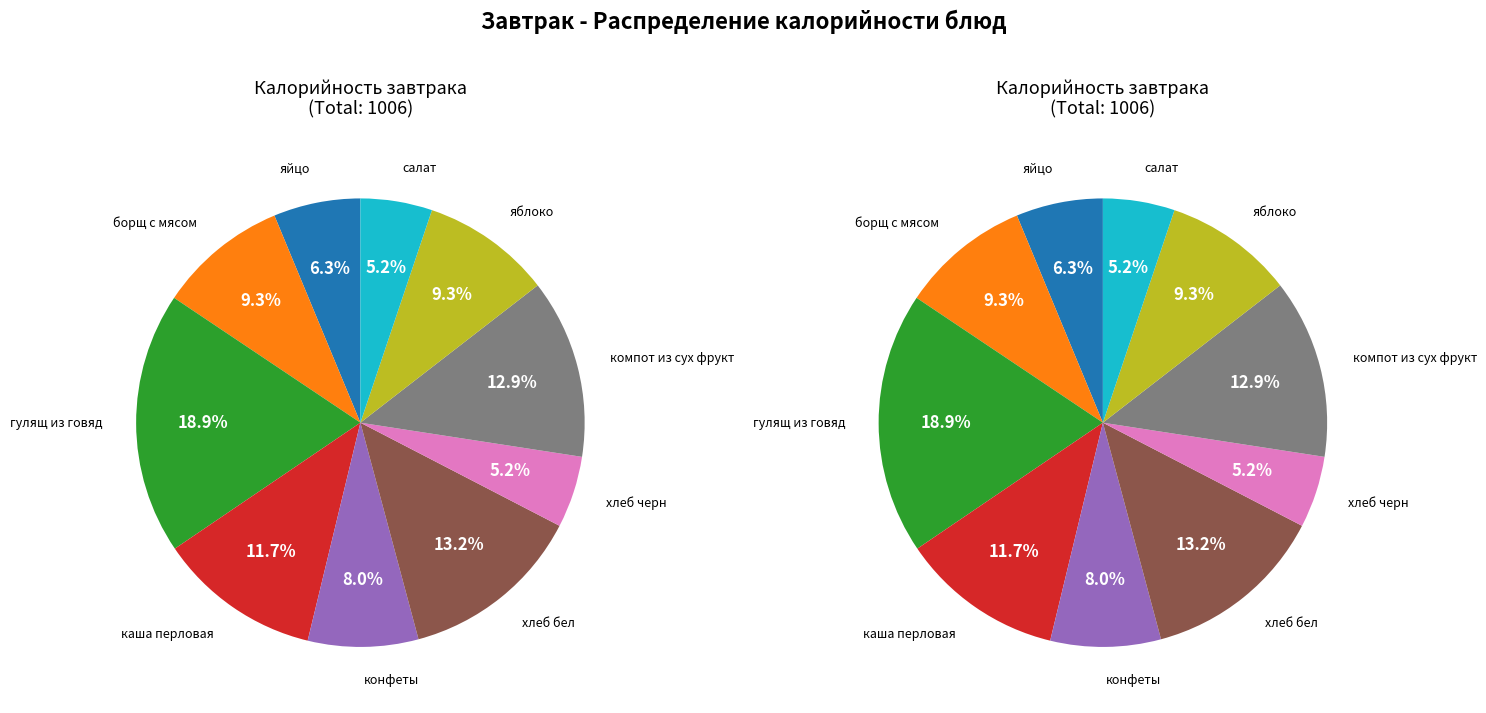

How many slices are in this pie chart?

10